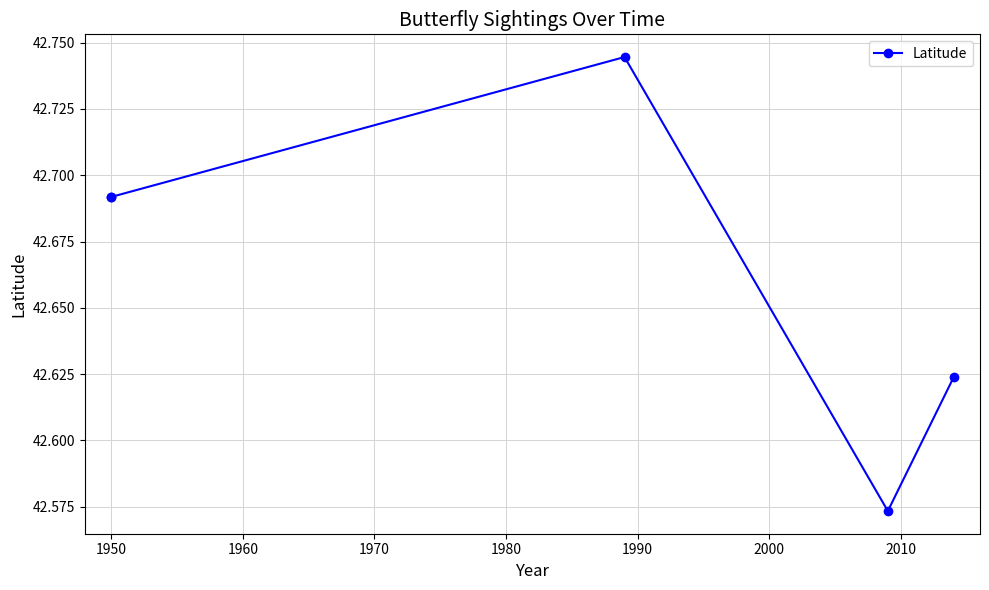

How many interior local valleys (lower than both neighbors) does the data have?

1